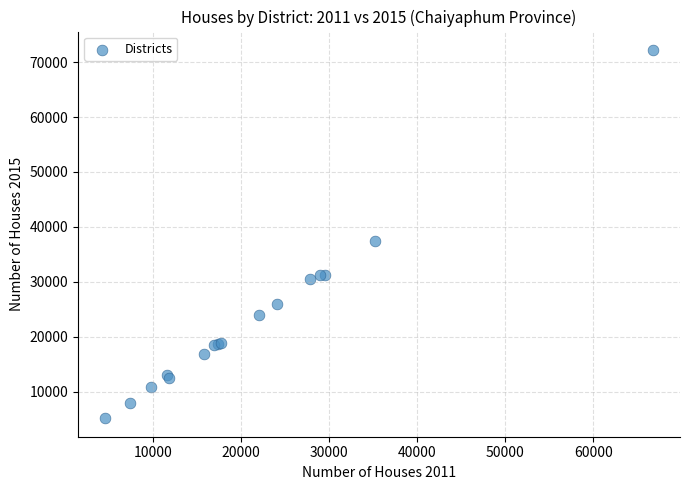

What Y value in the scatter plot is closest to 38679?

37413